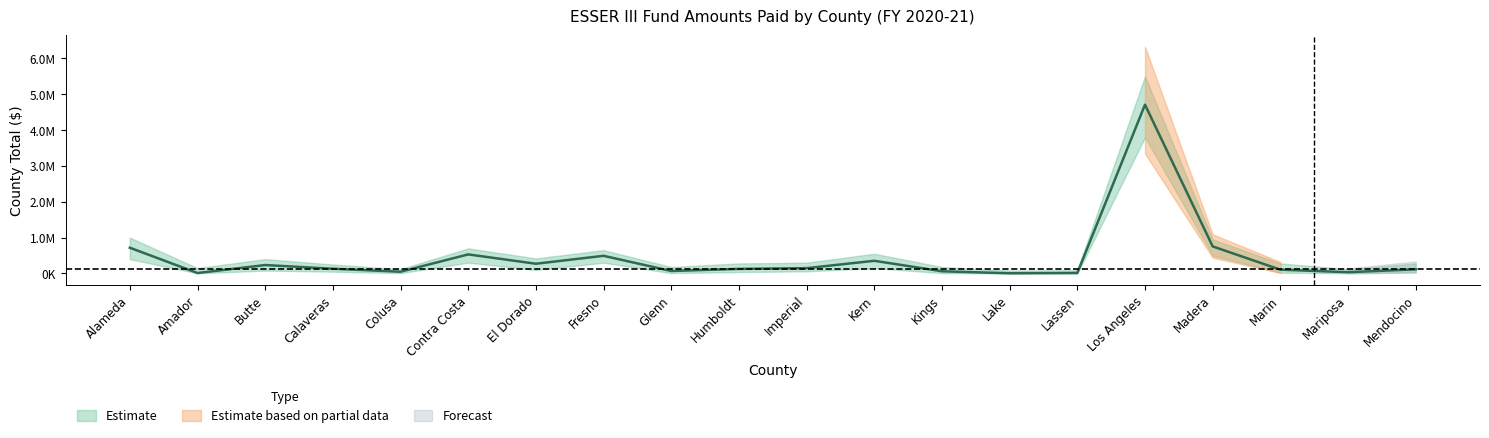

True or false: the data shows 131974 at Calaveras.

True